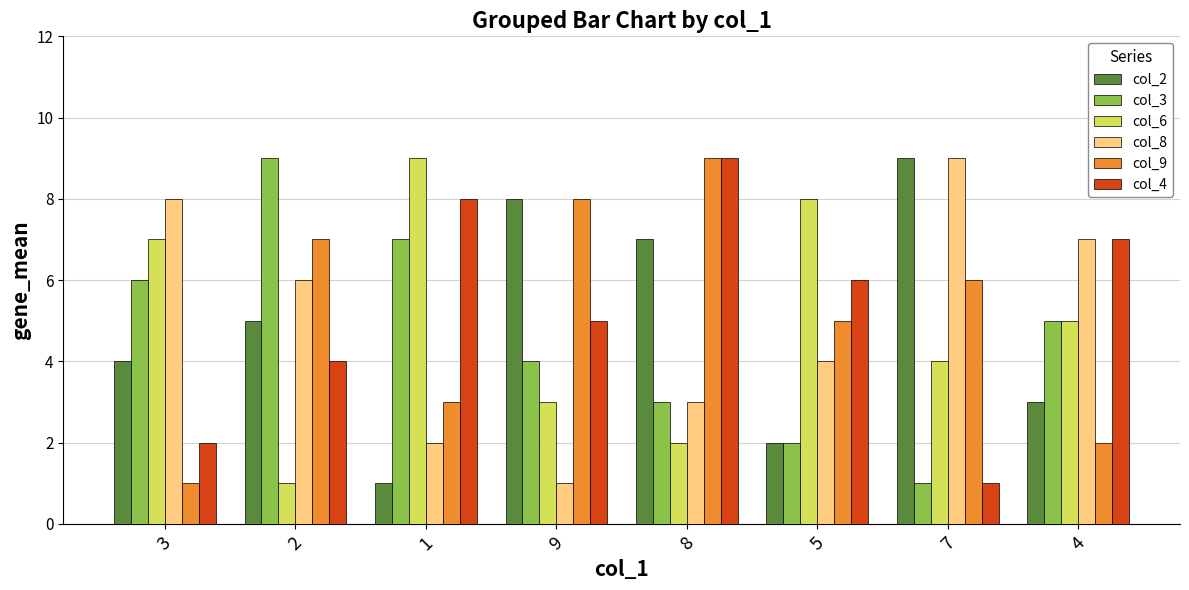

The value of col_6 at 7 is 4. True or false?

True